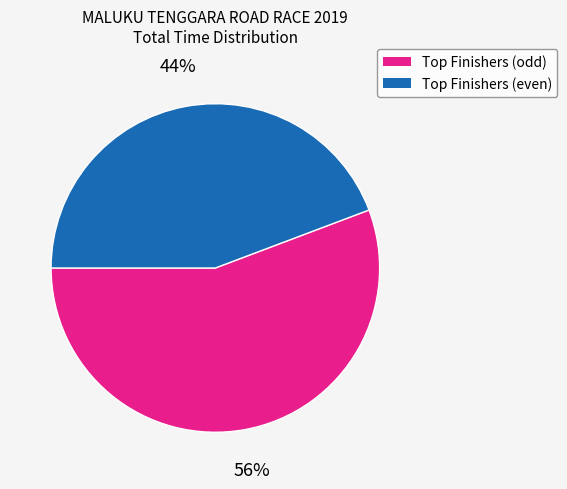

Is there any slice that represents more than half of the pie?

Yes